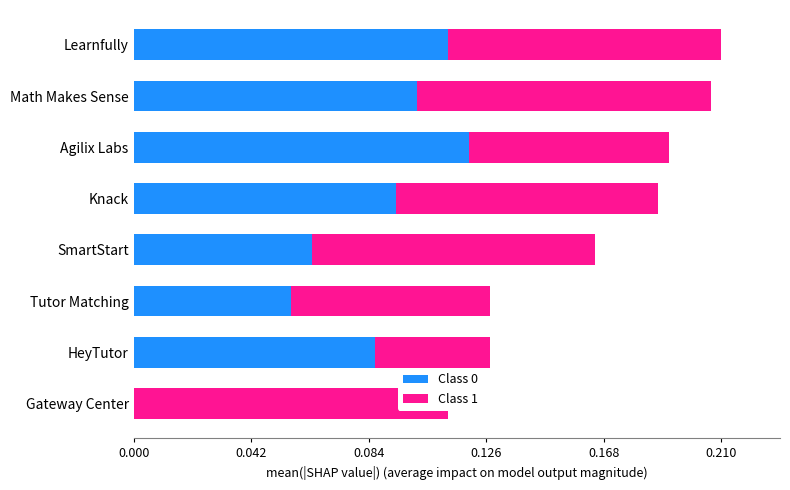

Reading left to right, extract all data points from this chart.

Class 0: 0	23	15	17	25	32	27	30
Class 1: 30	11	19	27	25	19	28	26